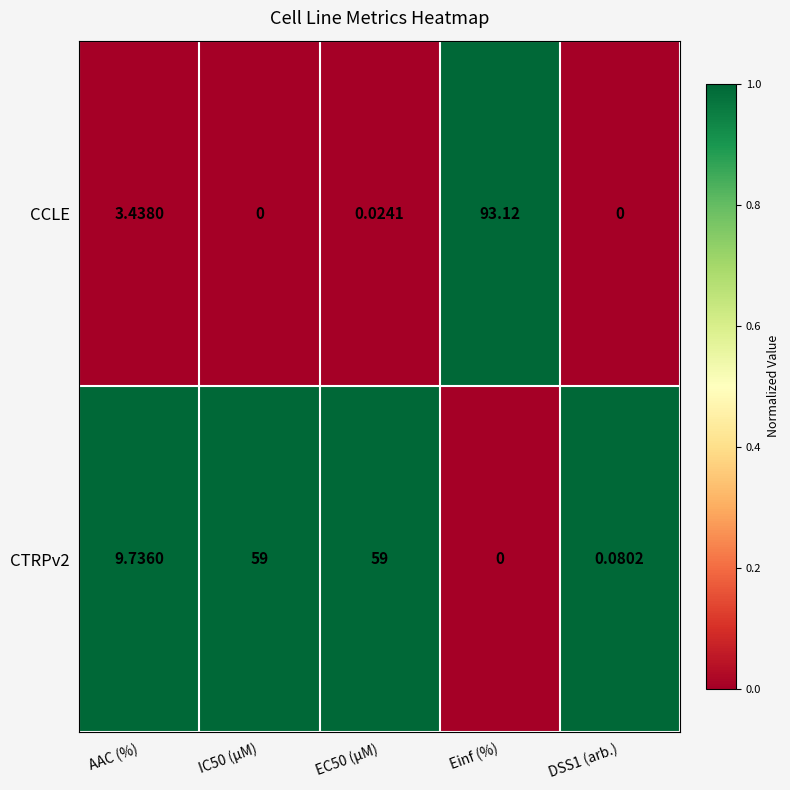

Which series has the widest spread of values?

CCLE